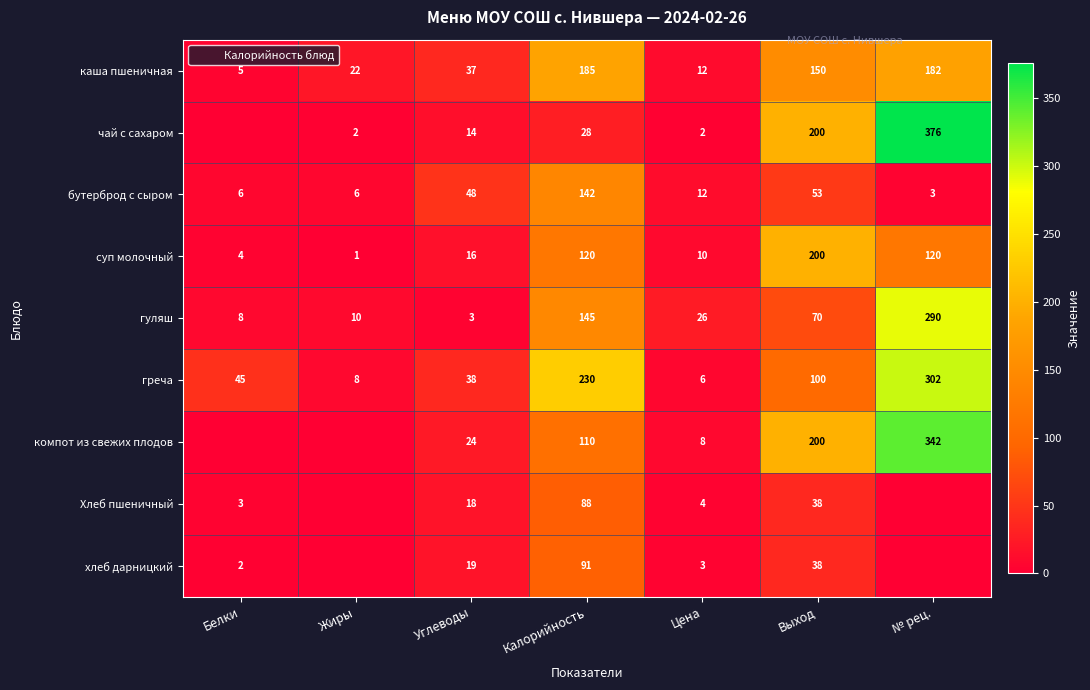

At which category does the chart reach its peak across all series?

№ рец.